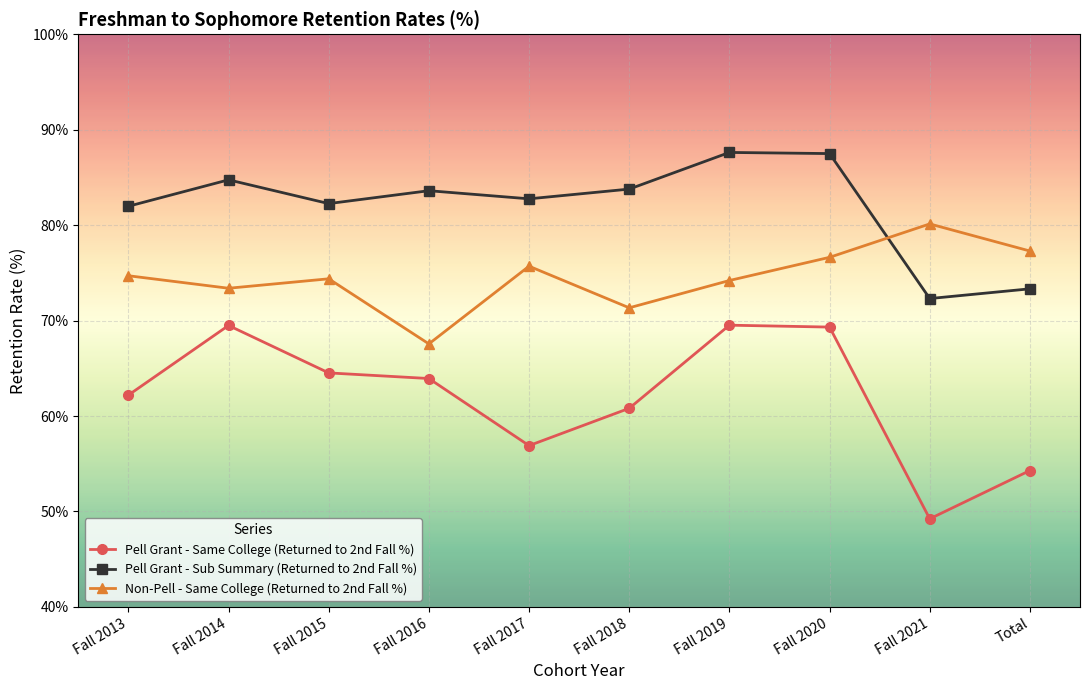

List the series in order of their peak value, highest first.

Pell Grant - Sub Summary (Returned to 2nd Fall %), Non-Pell - Same College (Returned to 2nd Fall %), Pell Grant - Same College (Returned to 2nd Fall %)